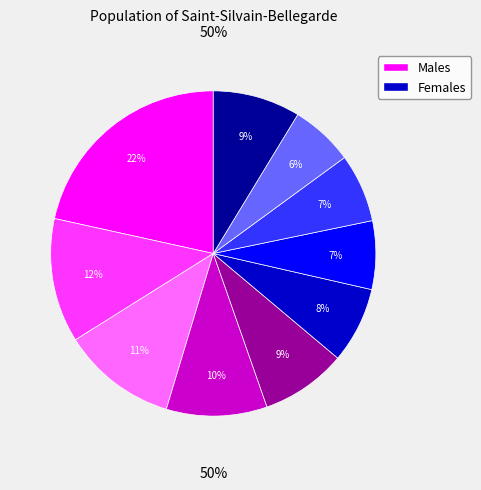

Is it true that pct95 is 9% of the pie?

True